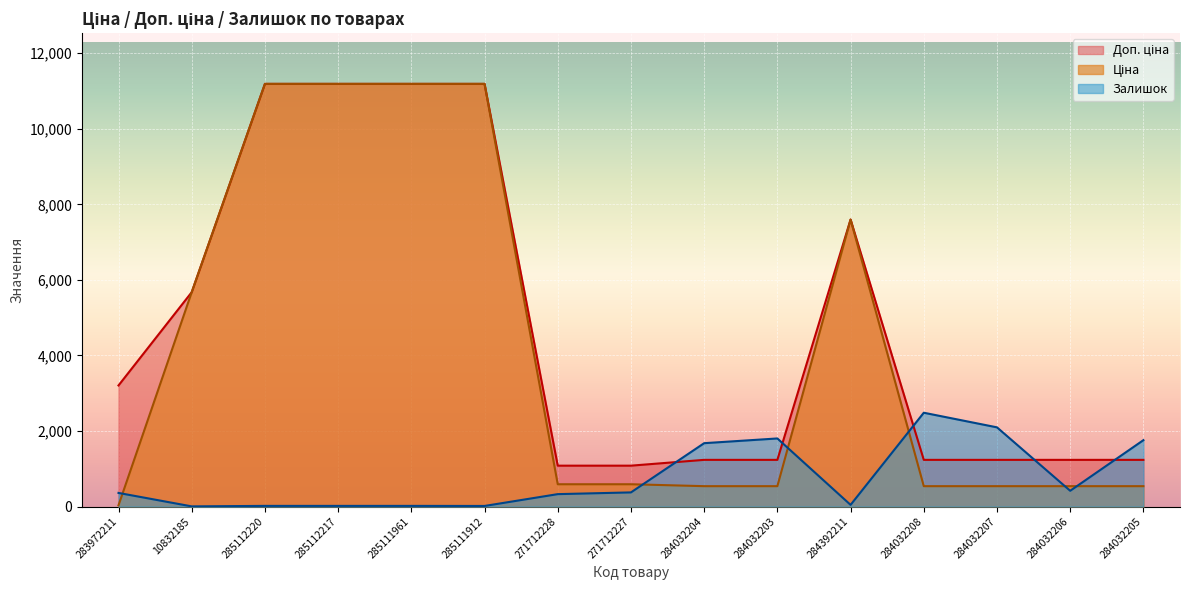

At which category is the sum across all series the highest?

285112220